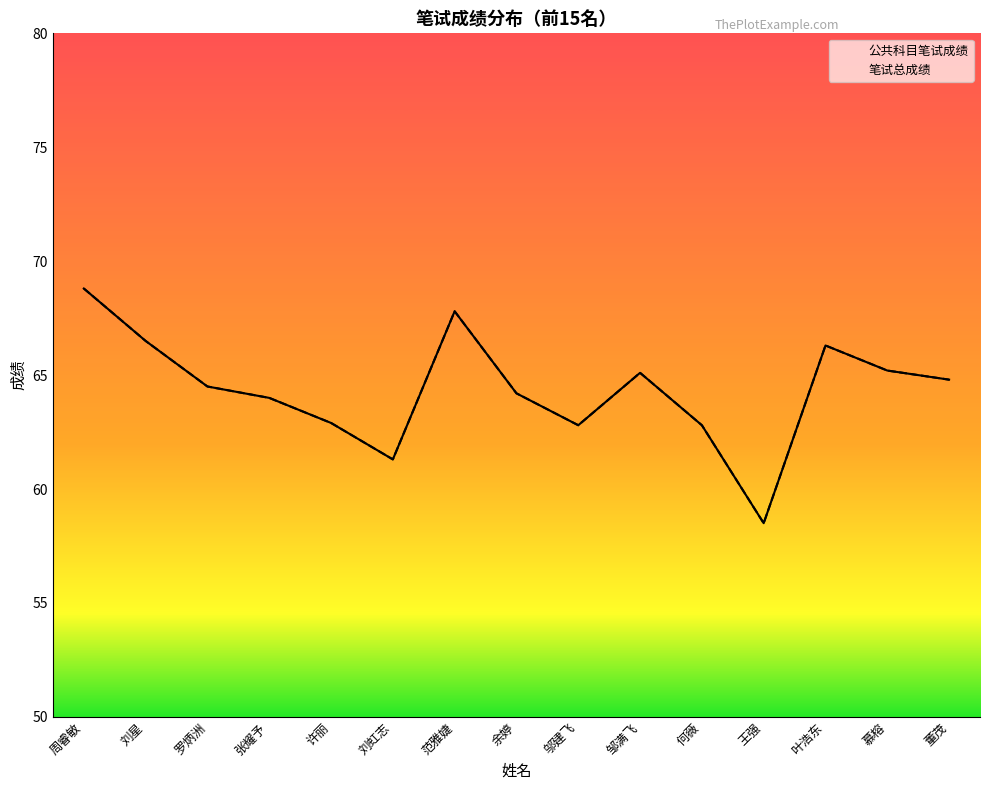

Between 何薇 and 许丽, which is larger?

许丽